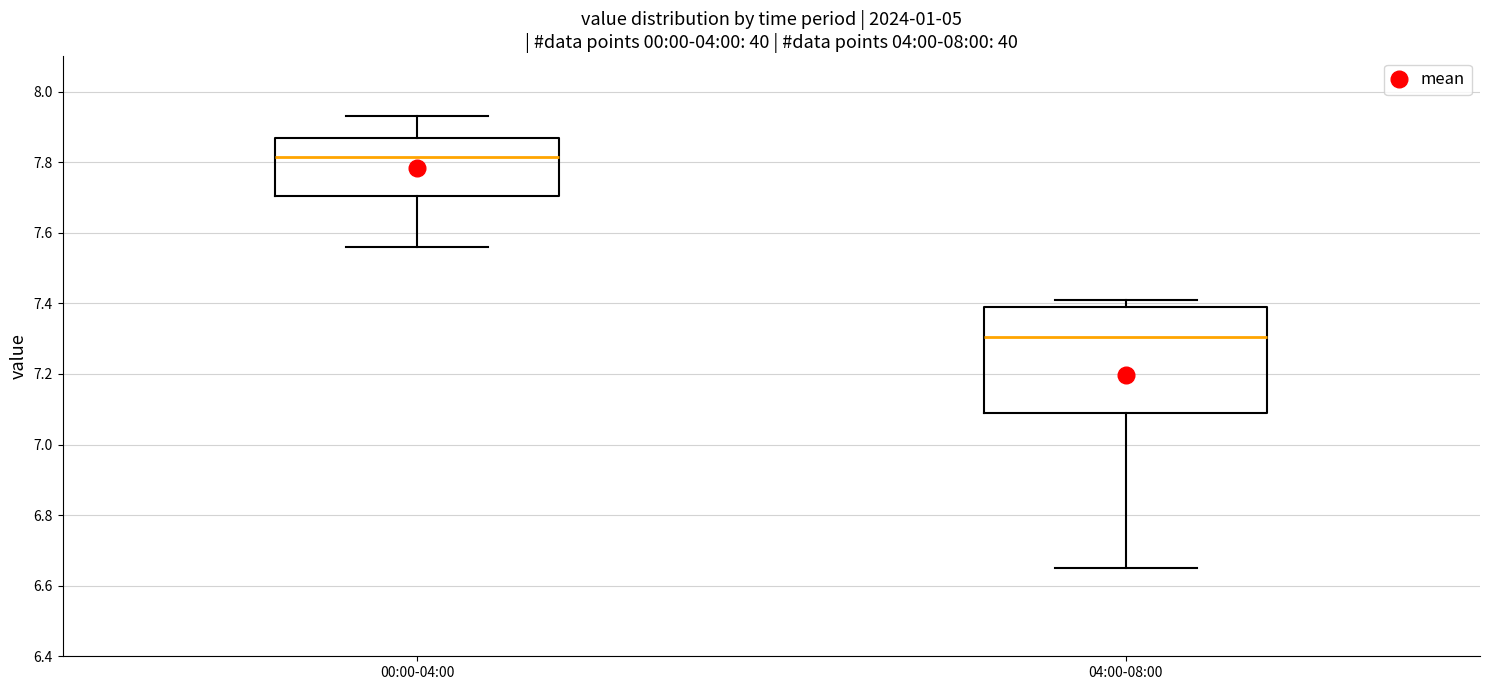

Comparing the boxes themselves (not the whiskers), which one is the tallest?

04:00-08:00